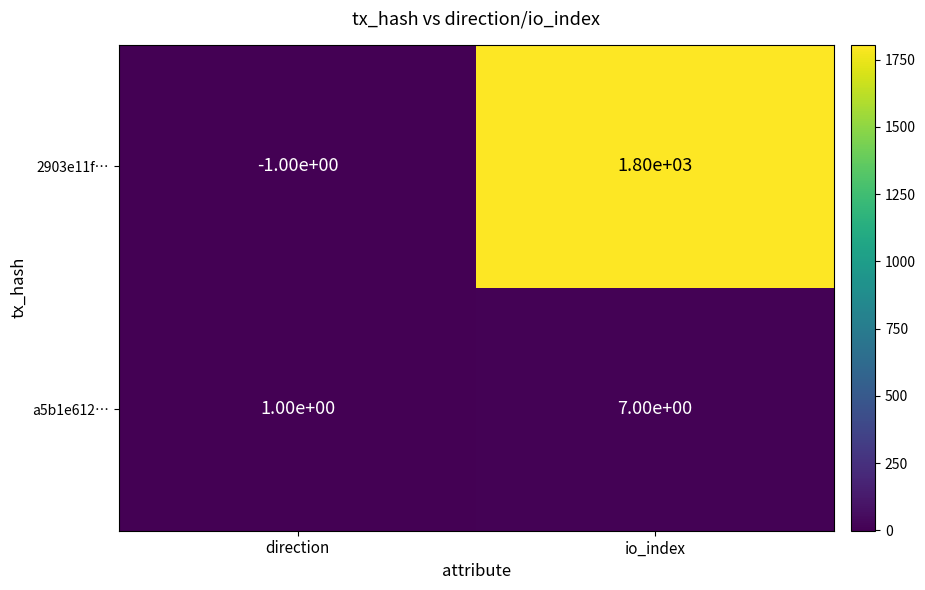

Count the number of data series in this chart.

2